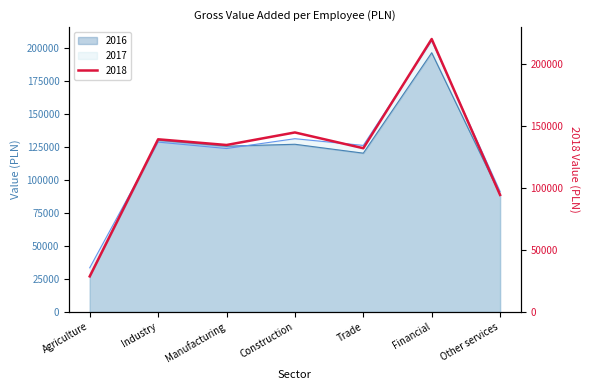

The value of 2016 at Other services is 88753. True or false?

True